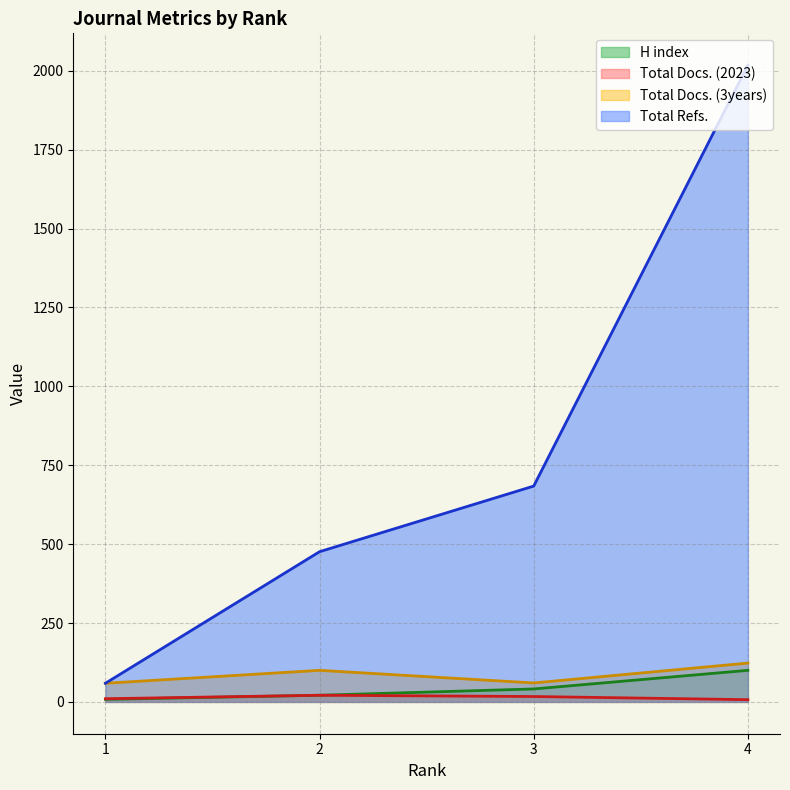

True or false: Total Docs. (3years) has a value of 100 at 2.

True